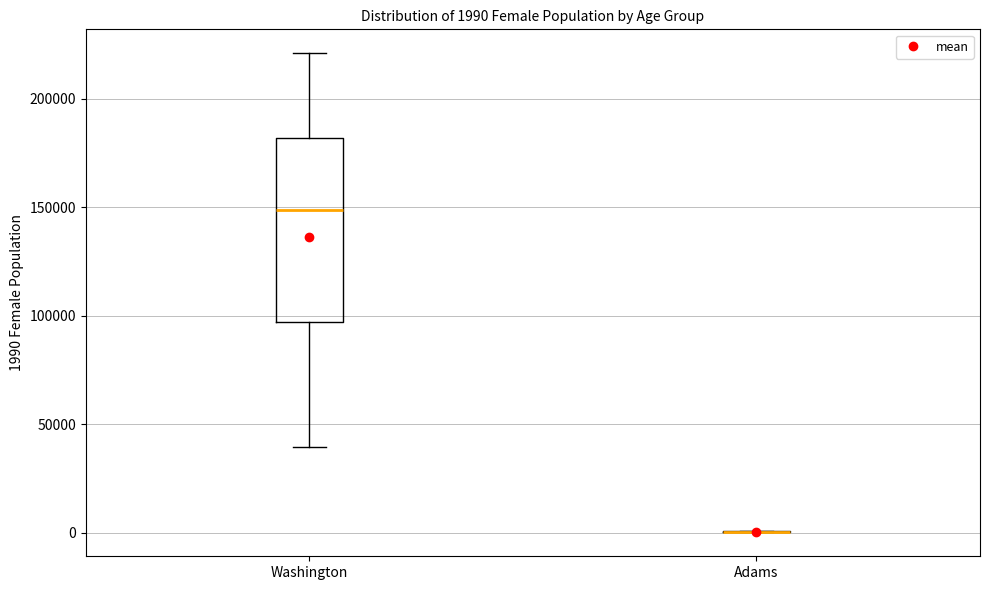

Comparing the boxes themselves (not the whiskers), which one is the tallest?

Washington